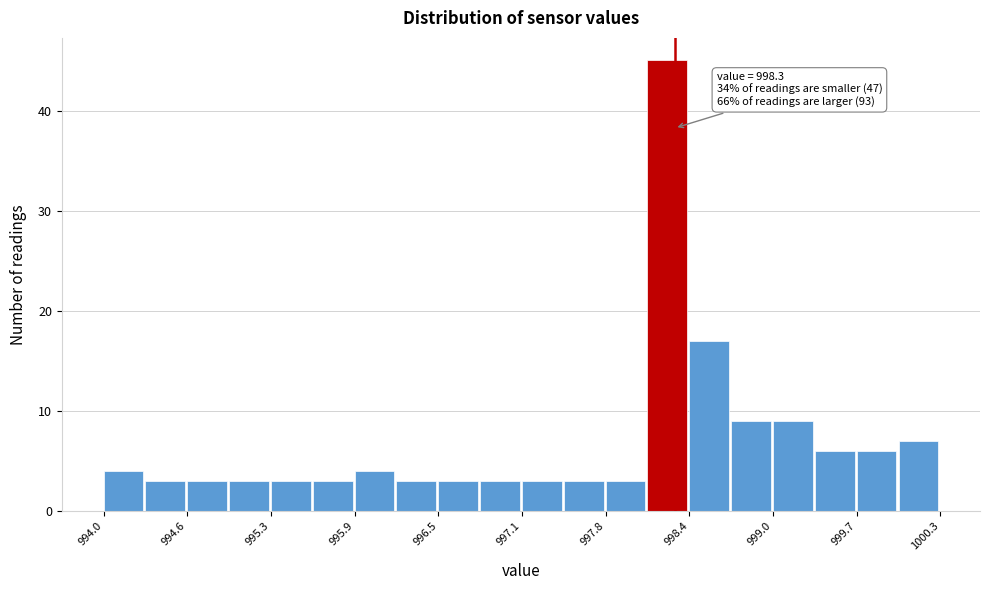

Around what value on the x-axis is the tallest bar? Give the approximate position of its centre, as read against the axis.

998.2